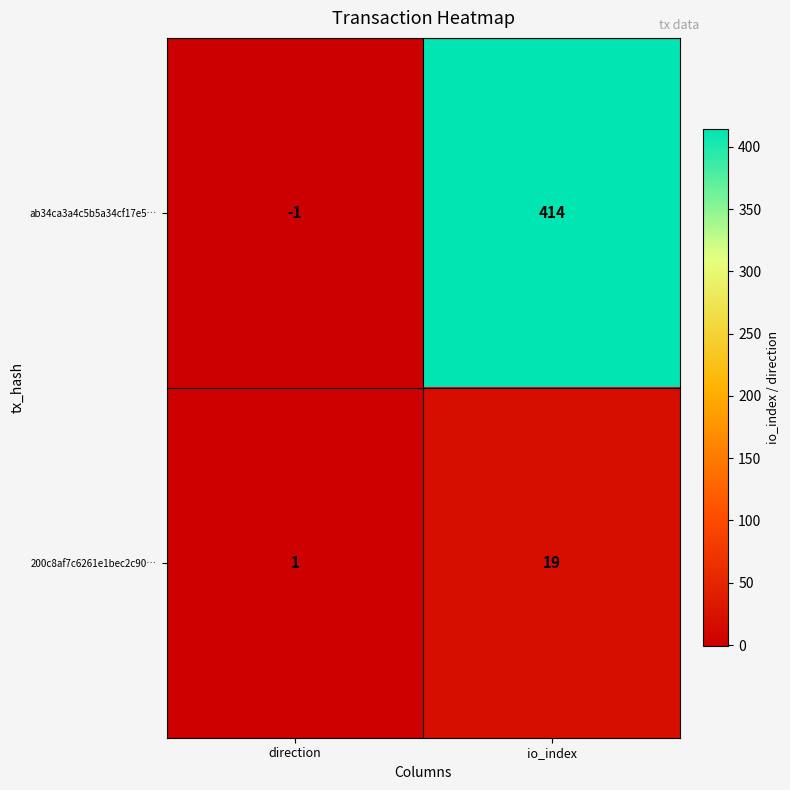

Rank the series by their maximum value, from lowest to highest.

200c8af7c6261e1bec2c90…, ab34ca3a4c5b5a34cf17e5…